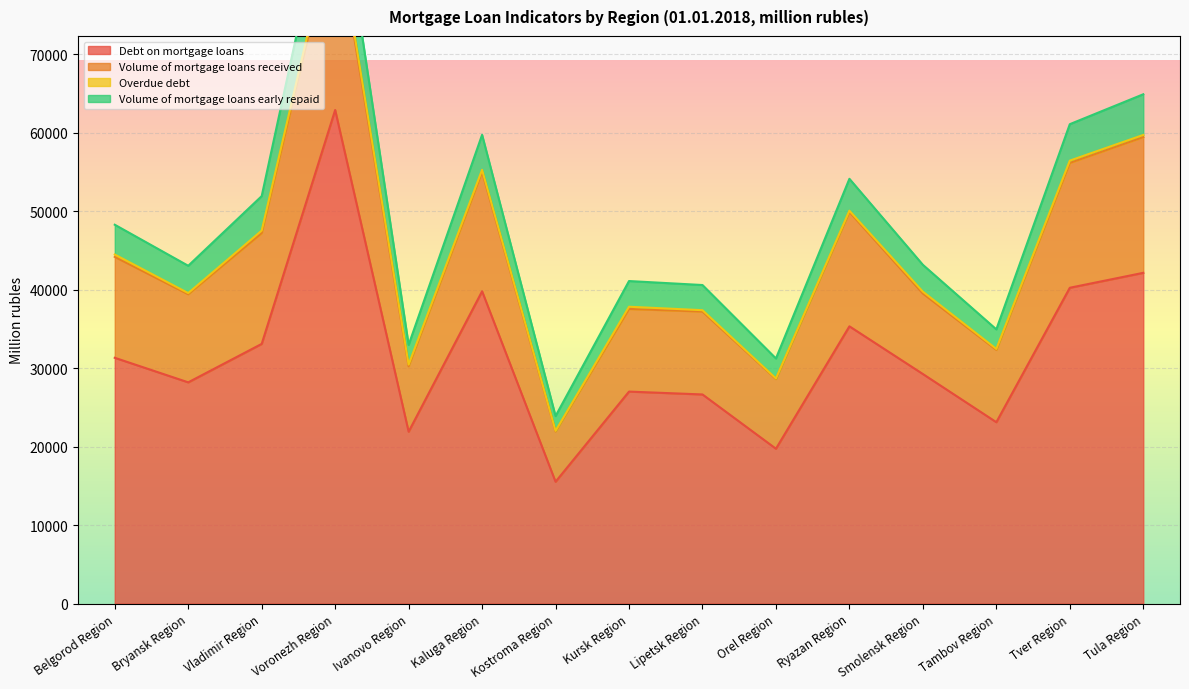

At which label does Debt on mortgage loans reach its minimum?

Kostroma Region